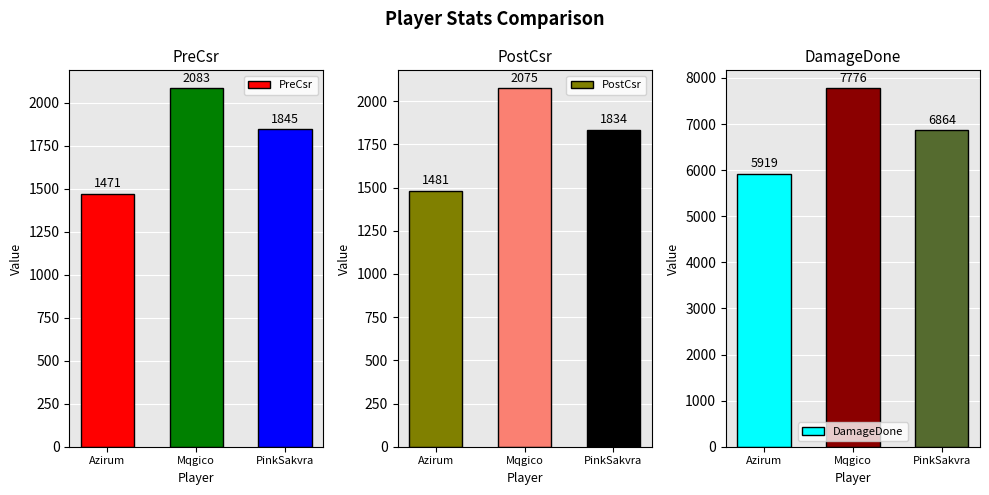

What is the average value of the DamageDone series?

6853